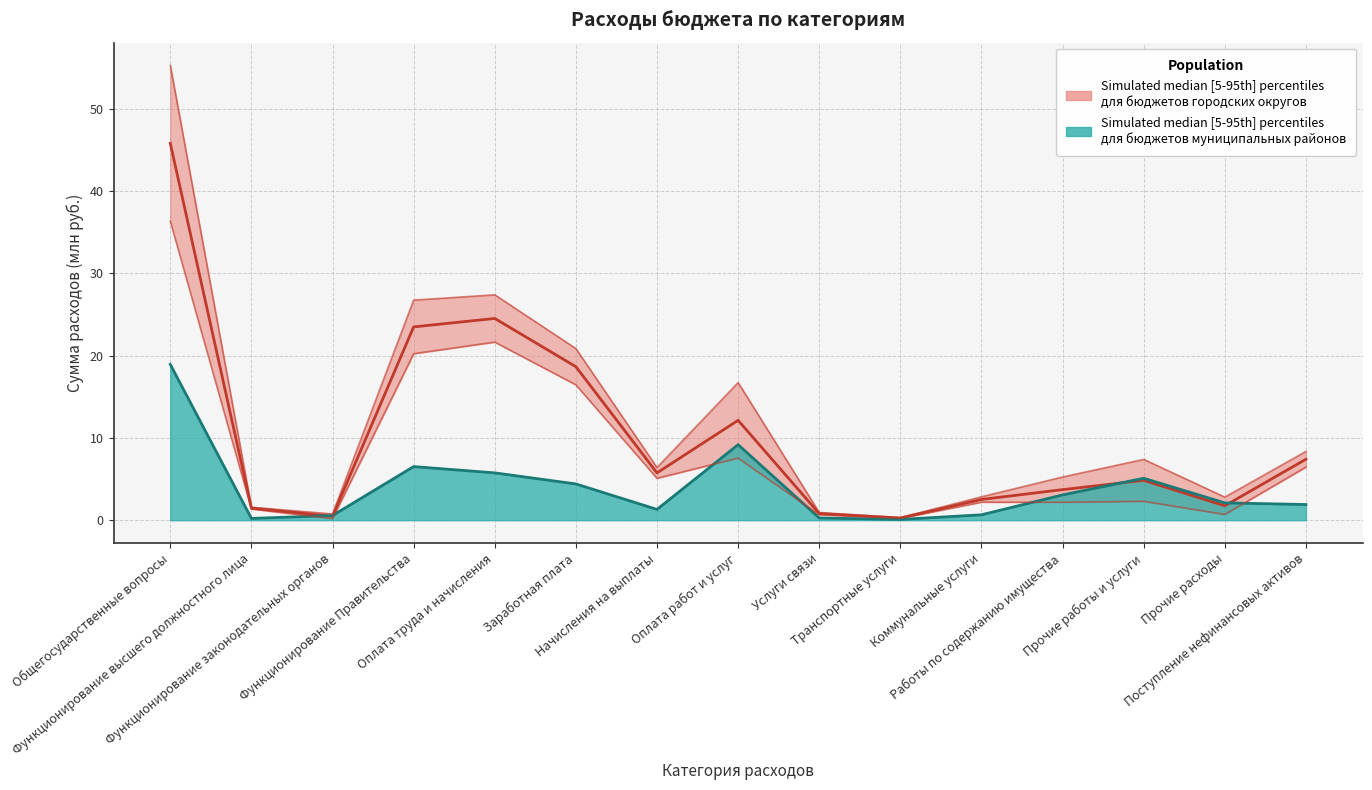

What is the label of the 11th point from the left?

Коммунальные услуги